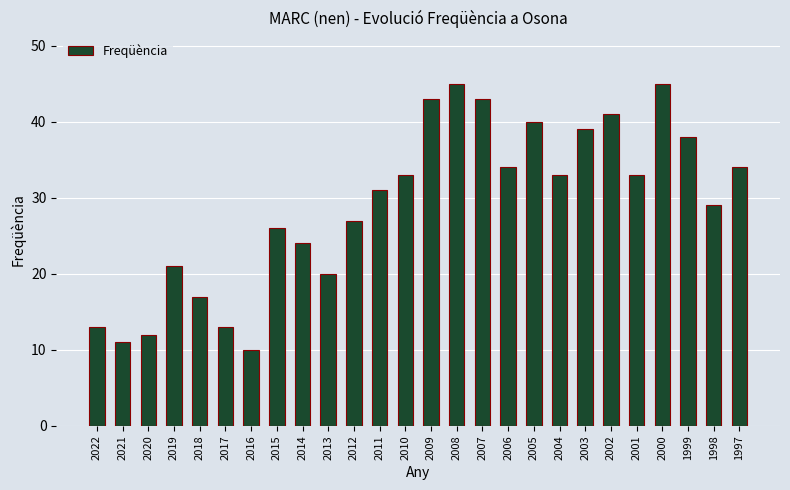

What is the value of the 22nd bar from the left?

33